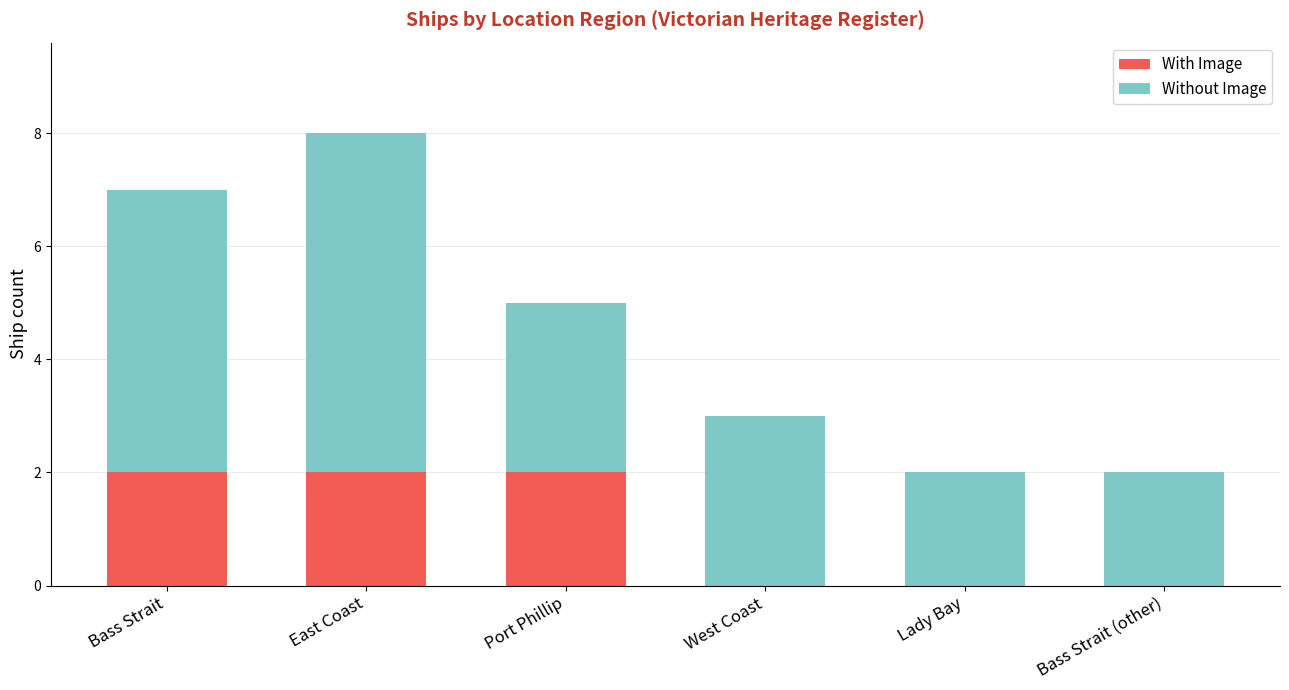

The value of With Image at Bass Strait is 0. True or false?

False